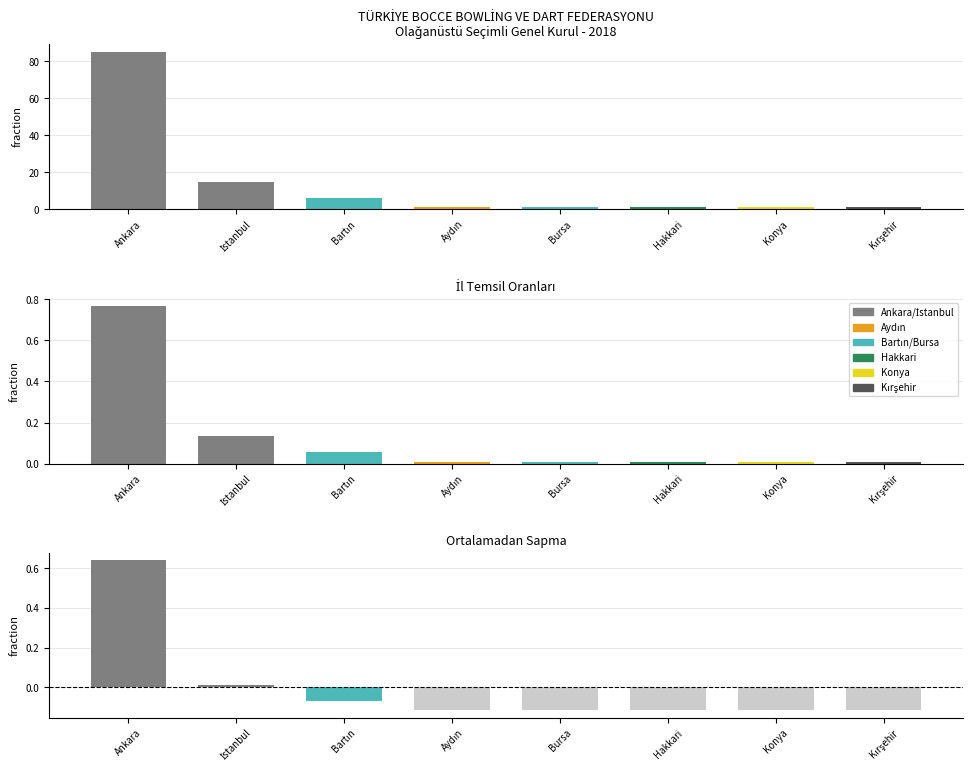

What is the label of the 4th bar from the right?

Bursa